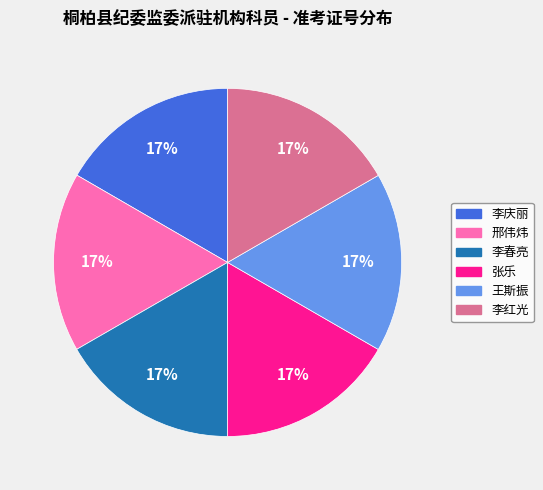

True or false: 张乐 accounts for 30% of the total.

False